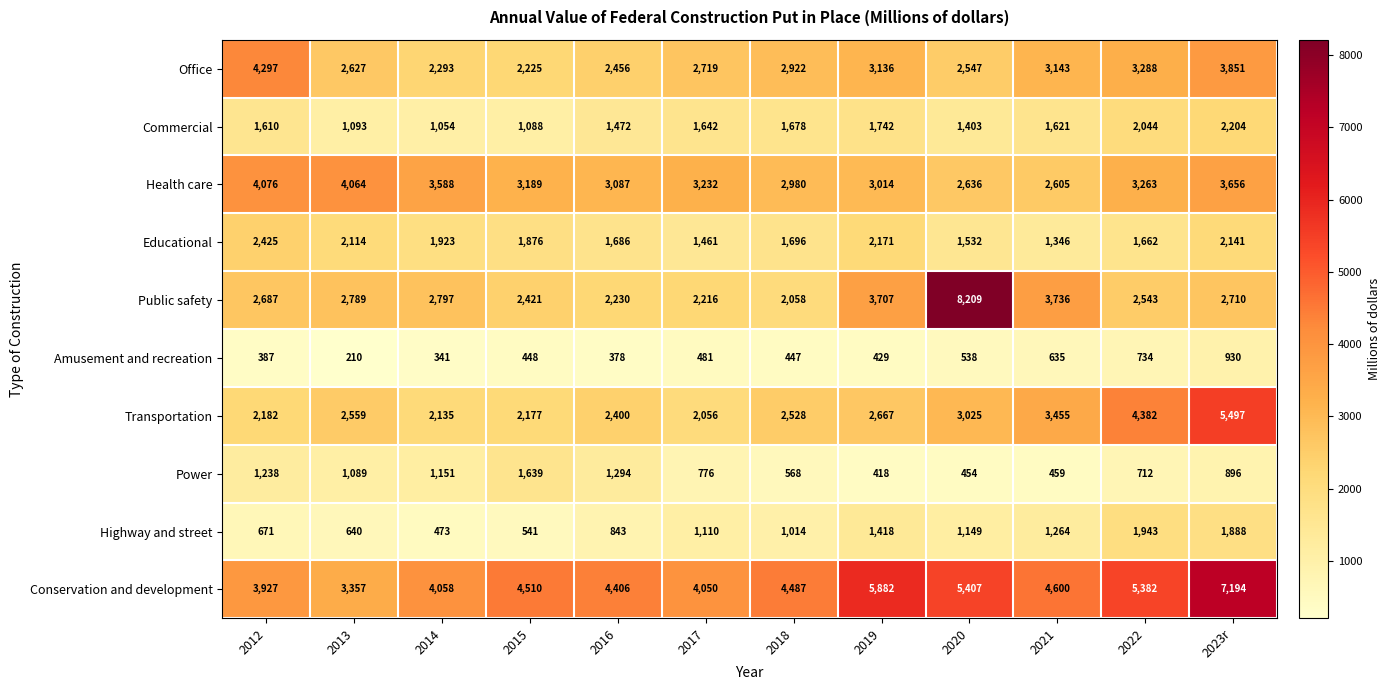

At 2021, list the series in order from largest to smallest.

Conservation and development, Public safety, Transportation, Office, Health care, Commercial, Educational, Highway and street, Amusement and recreation, Power